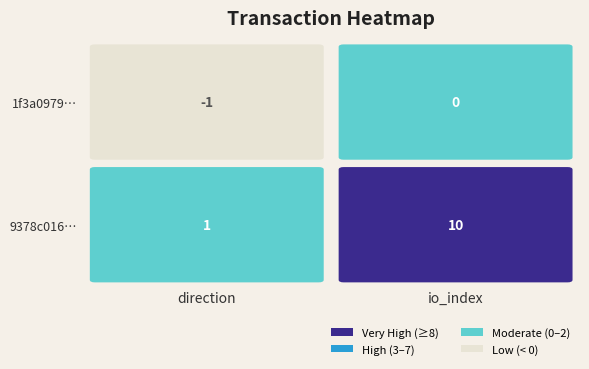

What is the sum of the 1f3a0979a8425e408ec4f45338513d1c6117e16 values at 0 and 1?

-1